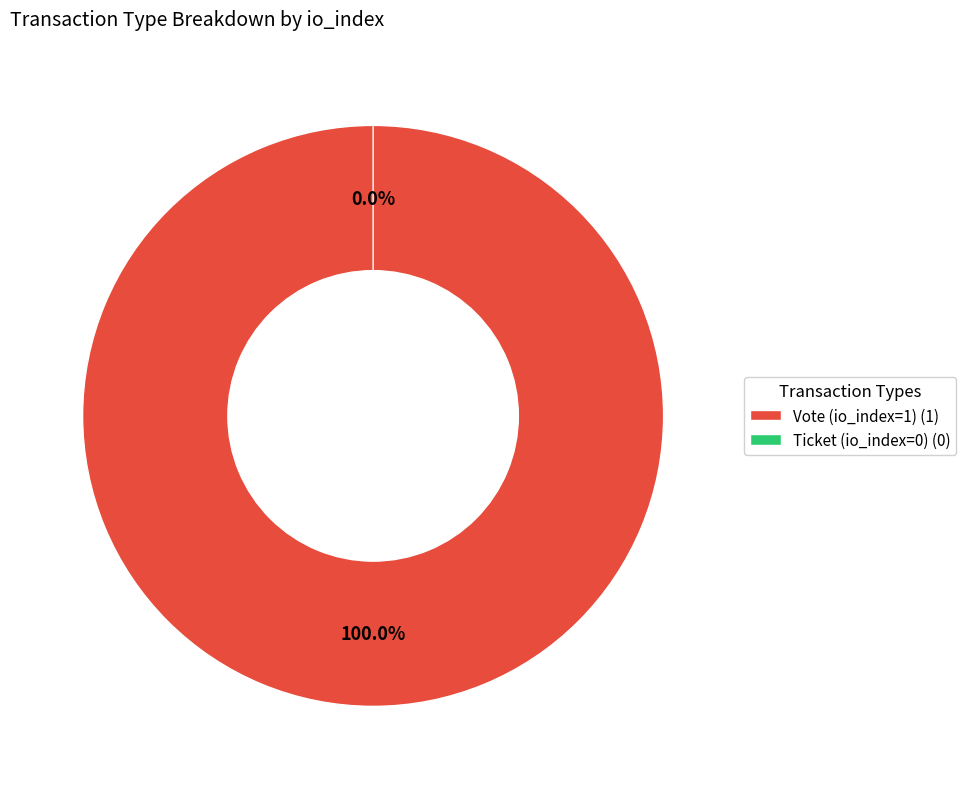

Combined, what portion of the pie is Ticket (io_index=0) and Vote (io_index=1)?

100.0%